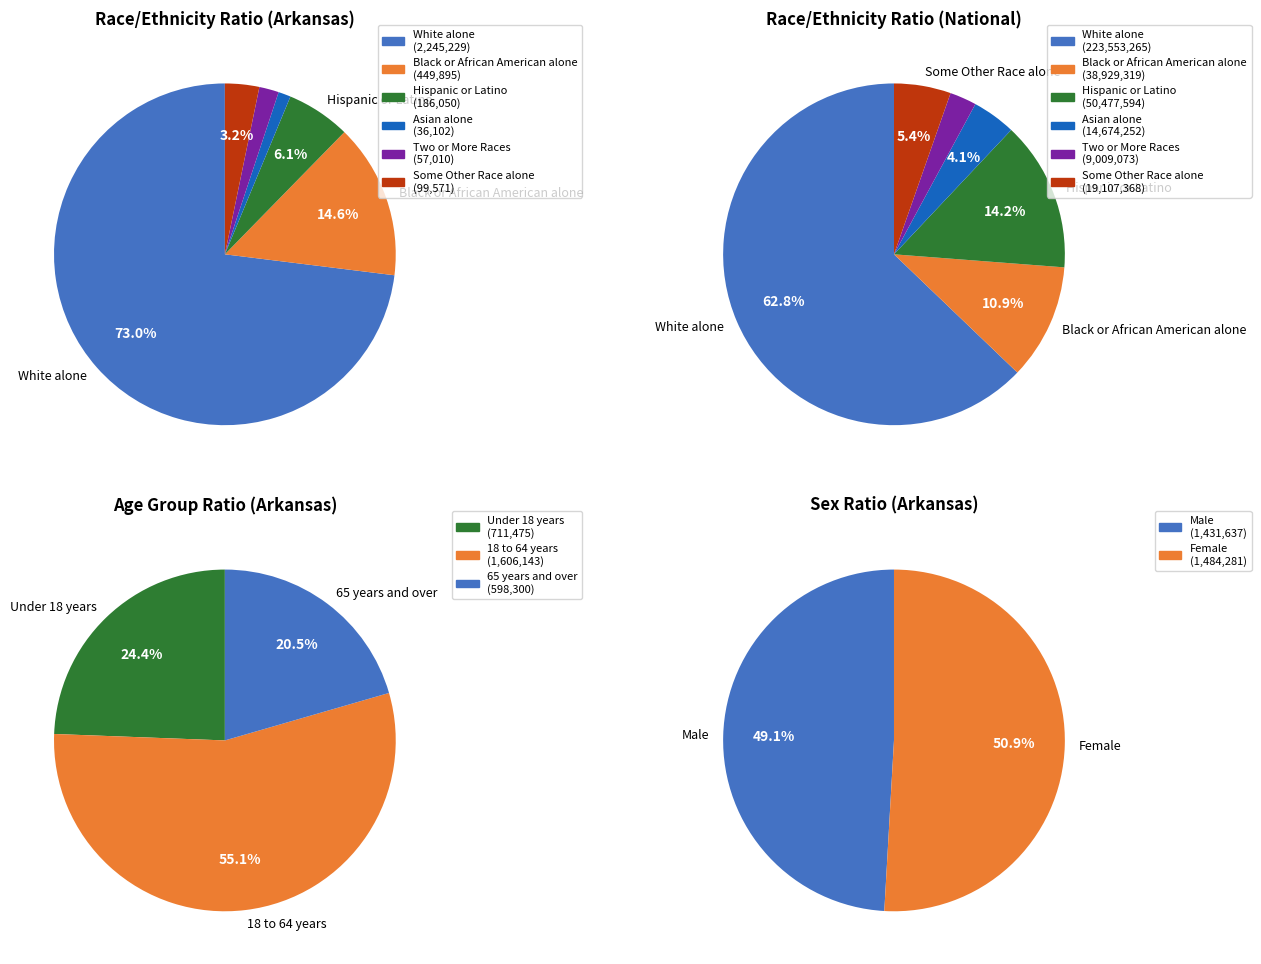

What is the majority slice?

White alone